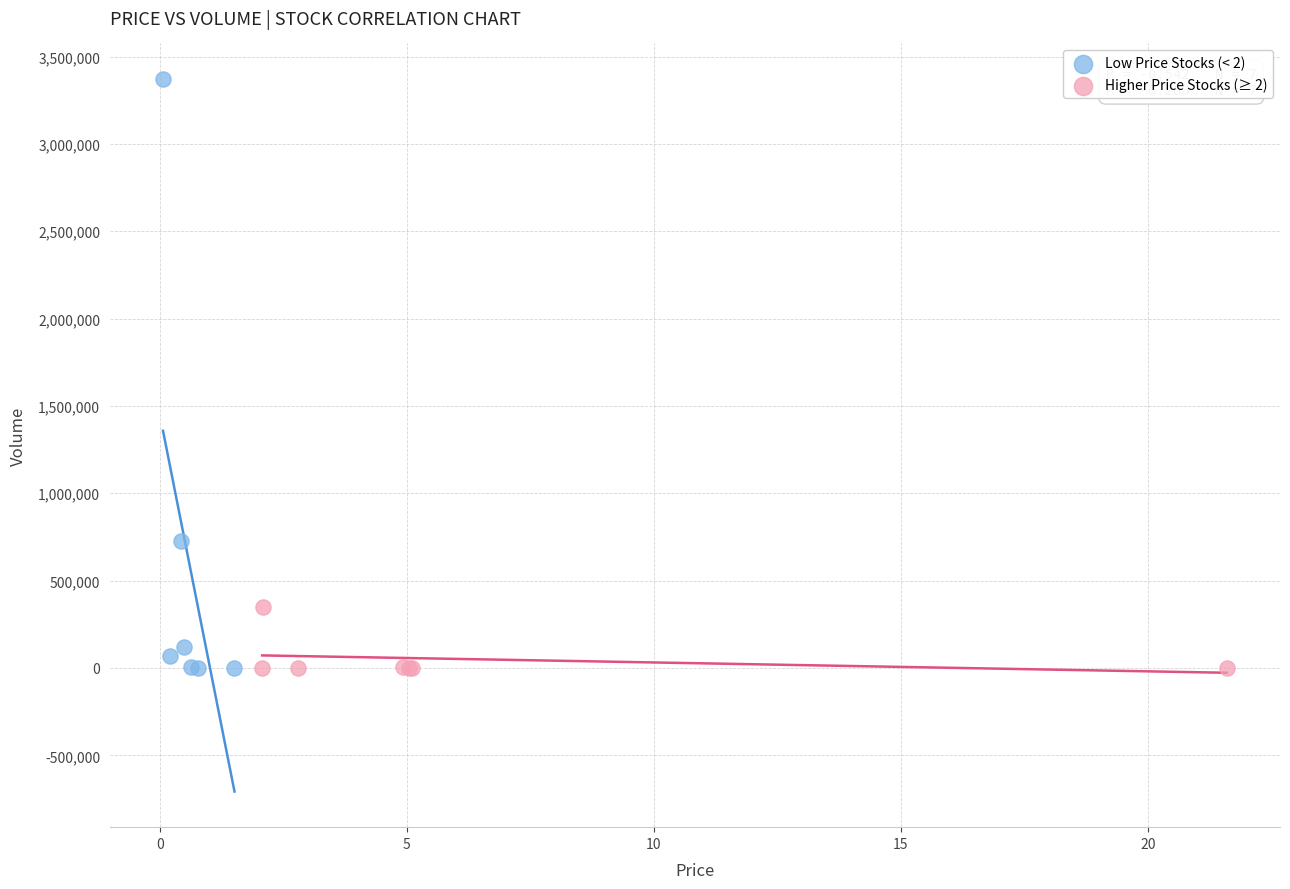

Which series reaches the maximum Y coordinate?

Low Price Stocks (< 2)